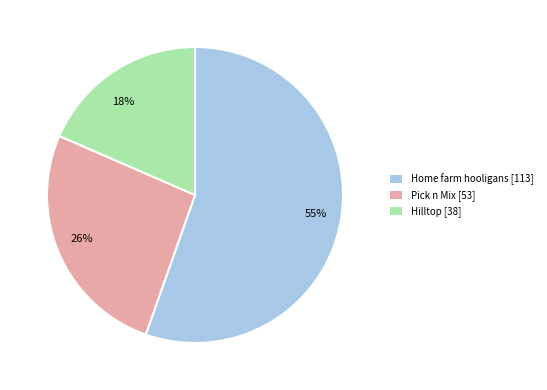

Which slice represents more than half of the pie?

Home farm hooligans